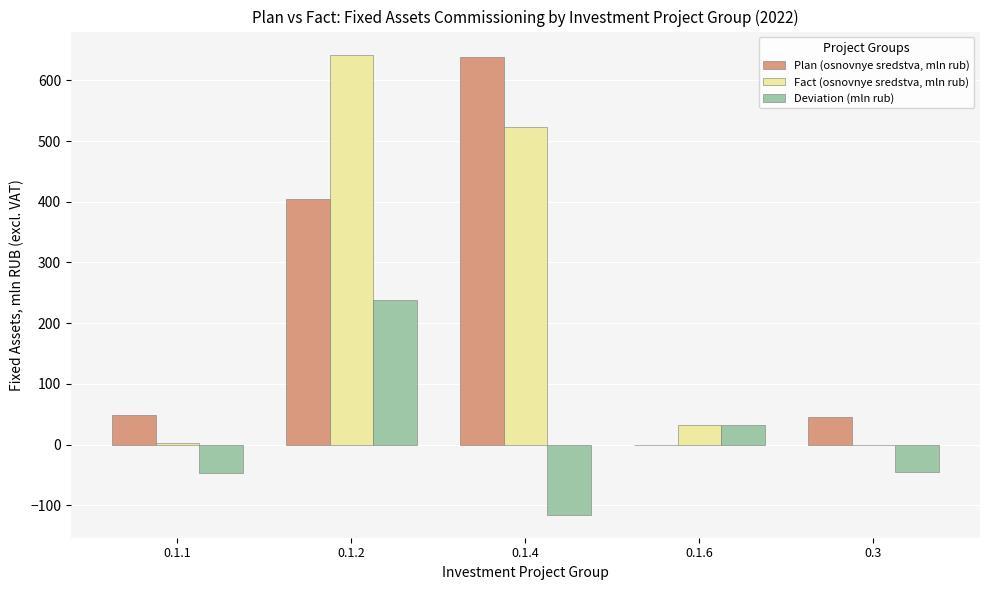

What is the sum of the Fact (osnovnye sredstva, mln rub) values at 0.1.2 and 0.1.6?

674.5